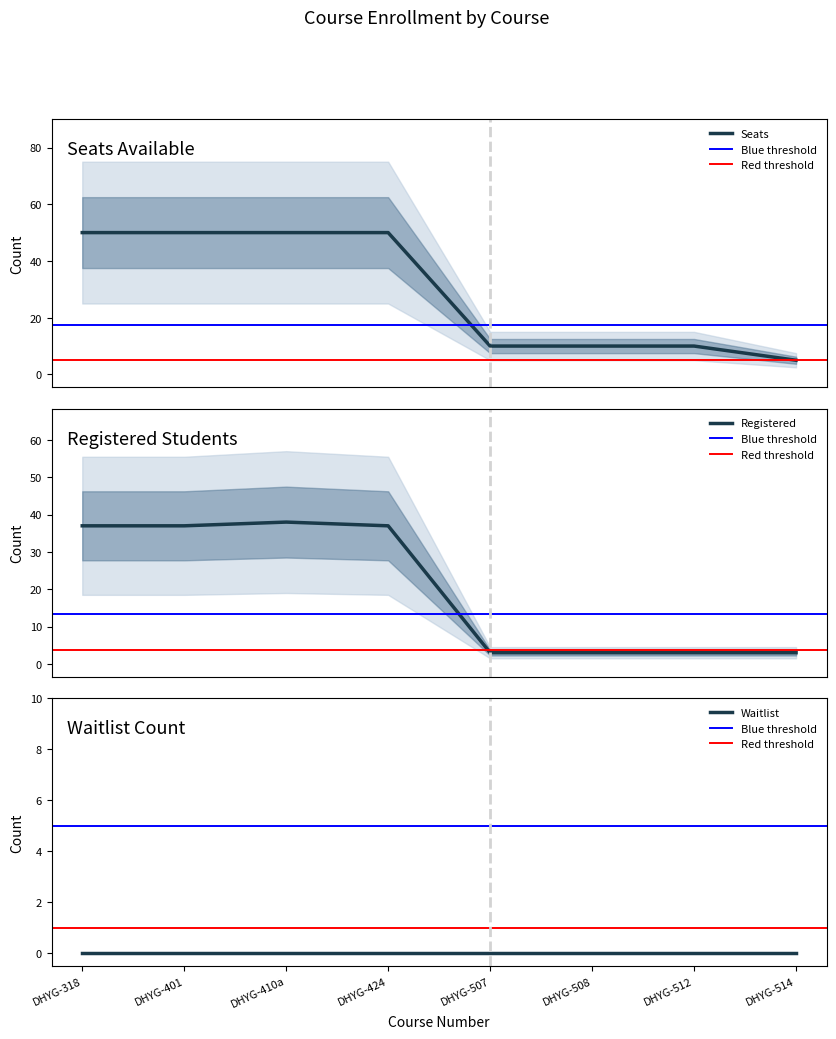

What is the lowest value of the Seats series?

5